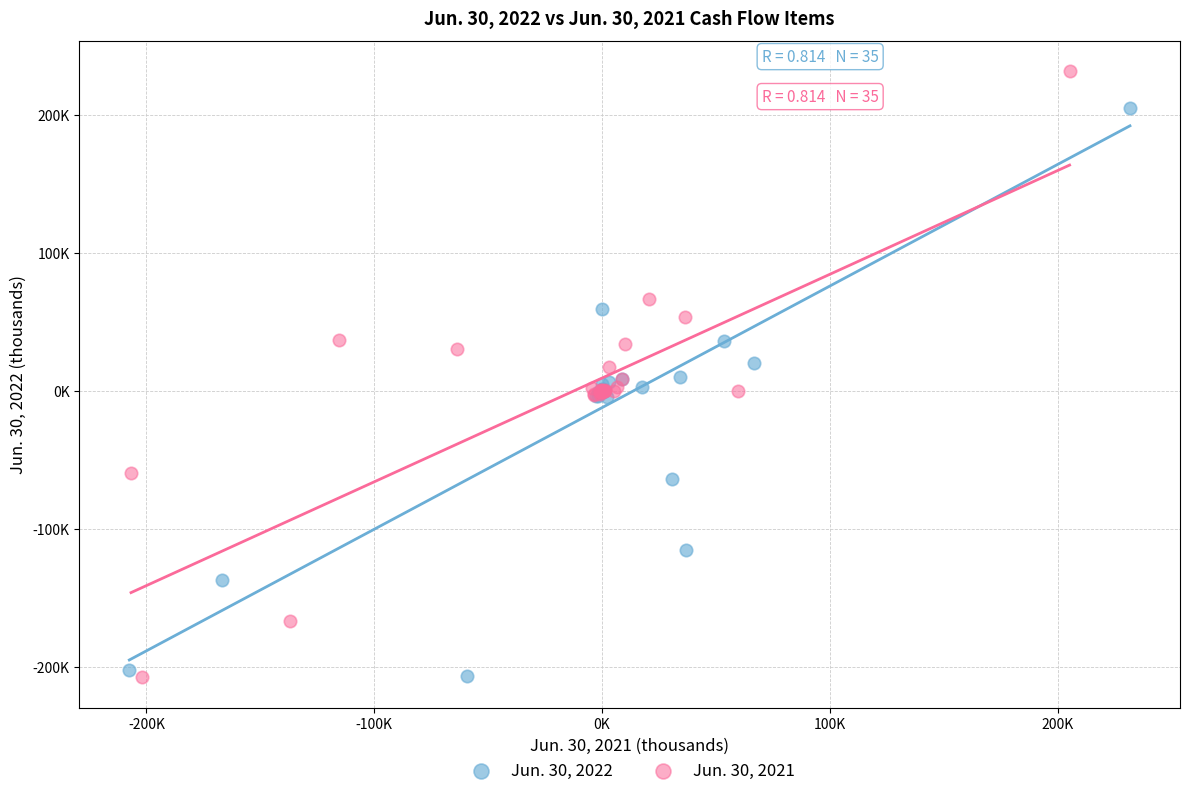

What are all the series names shown in the legend?

Jun. 30, 2022, Jun. 30, 2021